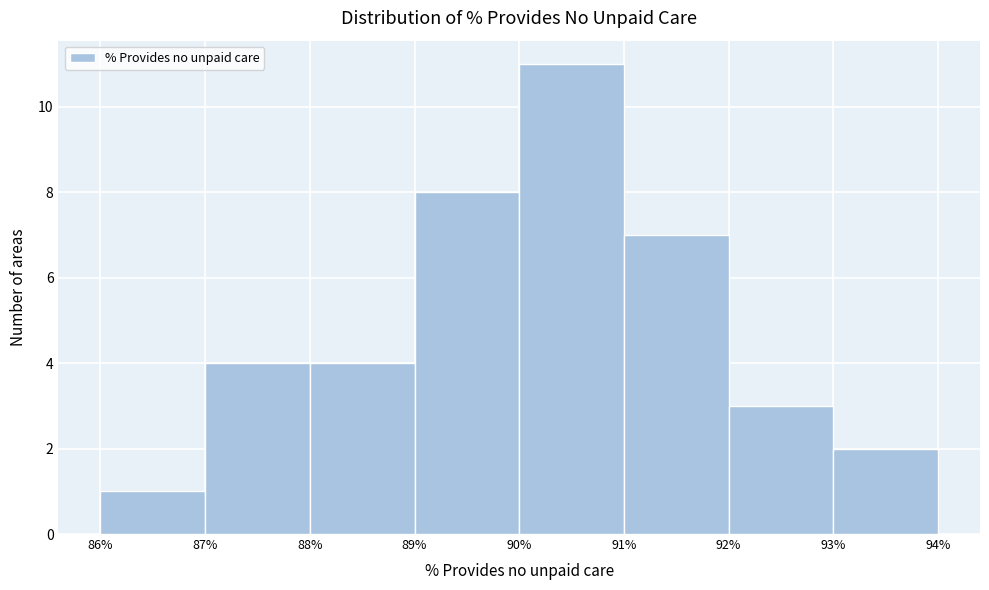

Reading left to right, list every bar in this chart as the range it spans on the x-axis followed by its height. The values are not printed on the chart, so give them approximately, as read against the axis.

86% to 87%: 1
87% to 88%: 4
88% to 89%: 4
89% to 90%: 8
90% to 91%: 11
91% to 92%: 7
92% to 93%: 3
93% to 94%: 2